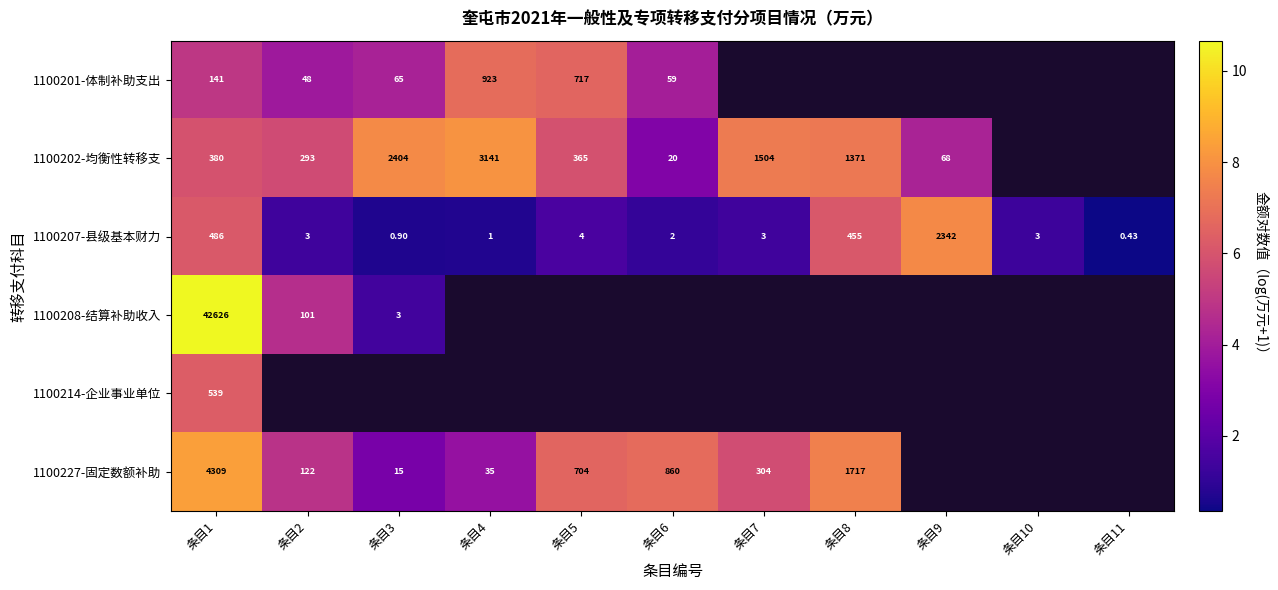

Which label corresponds to the smallest value in the chart?

条目11